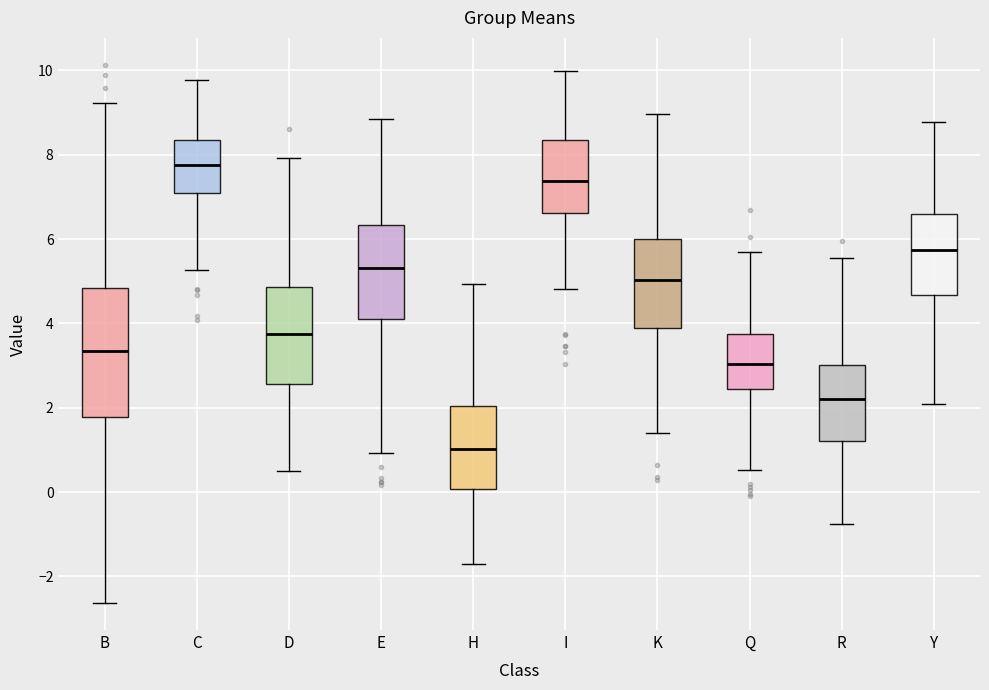

Reading left to right, read every box against the y-axis: the position of its median line, the range the box covers, and the ends of its whiskers. The values are not printed on the chart, so give them approximately, as read against the axis.

B: median 3.4, box 1.8 to 4.8, whiskers -2.6 to 9.2
C: median 7.8, box 7.2 to 8.4, whiskers 5.2 to 9.8
D: median 3.8, box 2.6 to 4.8, whiskers 0.6 to 8.0
E: median 5.4, box 4.2 to 6.4, whiskers 1.0 to 8.8
H: median 1.0, box 0.0 to 2.0, whiskers -1.6 to 5.0
I: median 7.4, box 6.6 to 8.4, whiskers 4.8 to 10.0
K: median 5.0, box 3.8 to 6.0, whiskers 1.4 to 9.0
Q: median 3.0, box 2.4 to 3.8, whiskers 0.6 to 5.6
R: median 2.2, box 1.2 to 3.0, whiskers -0.8 to 5.6
Y: median 5.8, box 4.6 to 6.6, whiskers 2.0 to 8.8